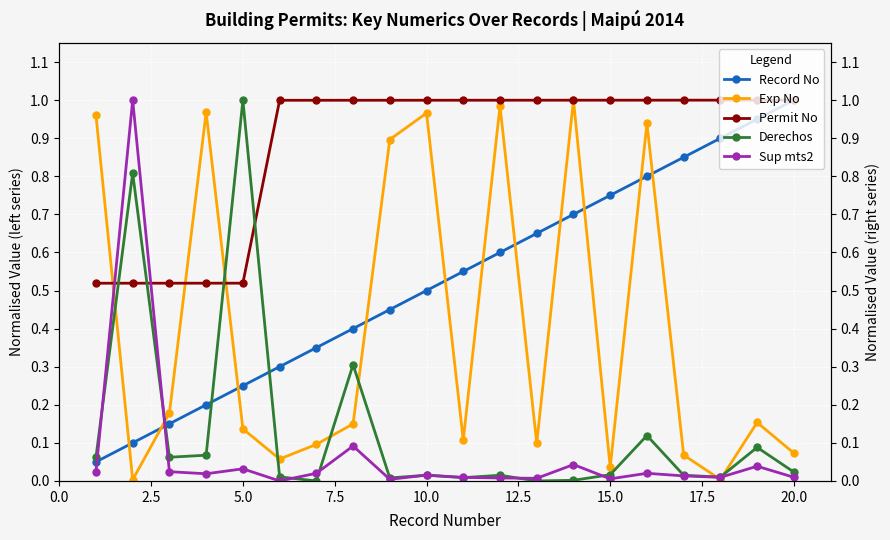

In Derechos, how many points are higher than both neighbors (excluding endpoints)?

7